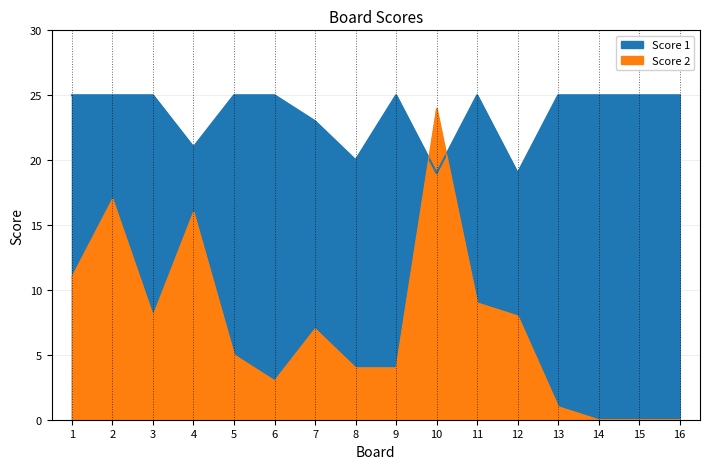

Which has a higher value, 2 or 7?

2